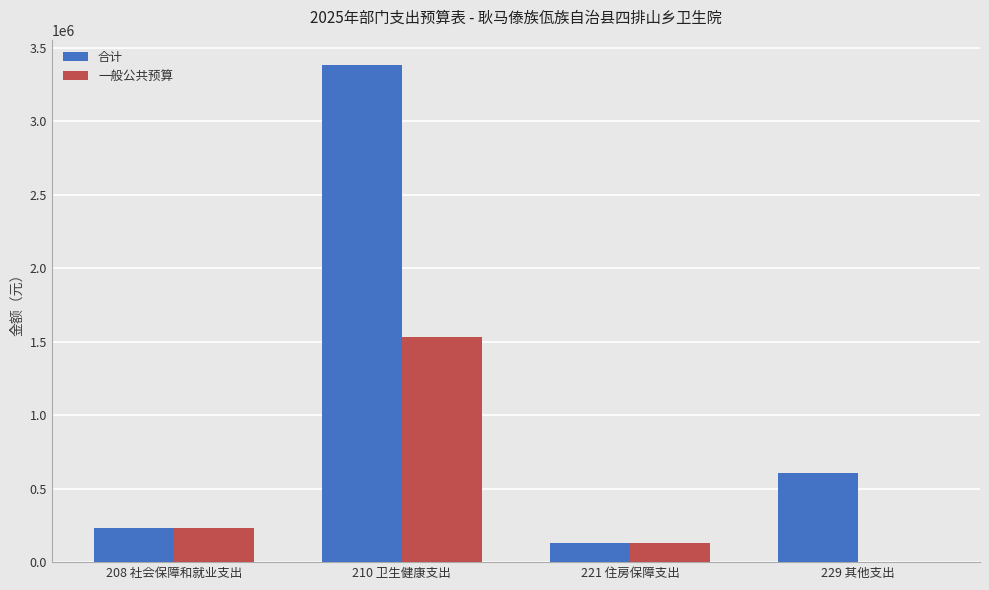

Is it true that 一般公共预算 equals 1533524.3 at 210 卫生健康支出?

True